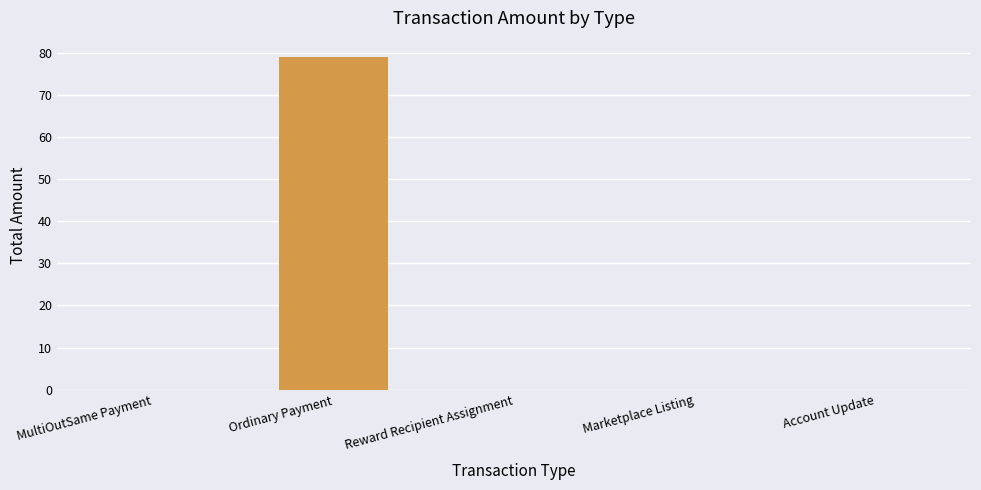

What is the change in value from Ordinary Payment to Marketplace Listing?

-79.0